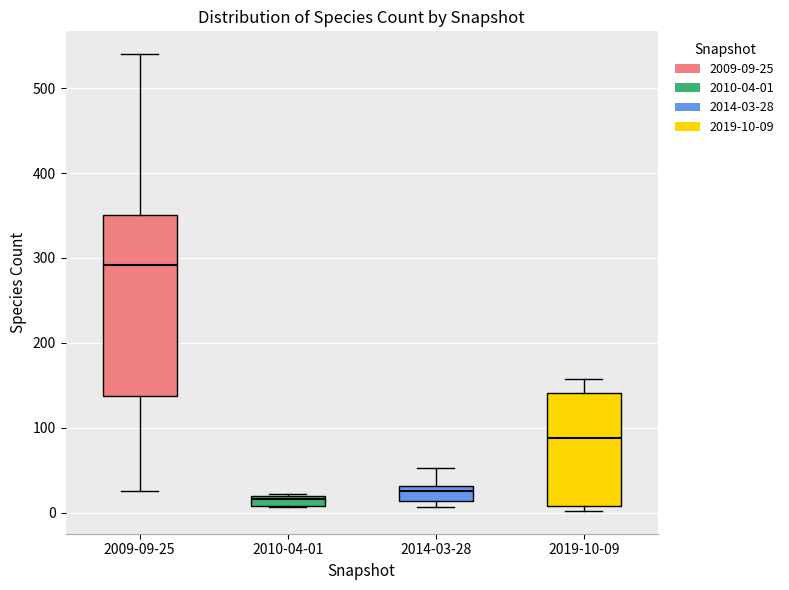

Which box is the tallest, from its lower edge to its upper edge?

2009-09-25